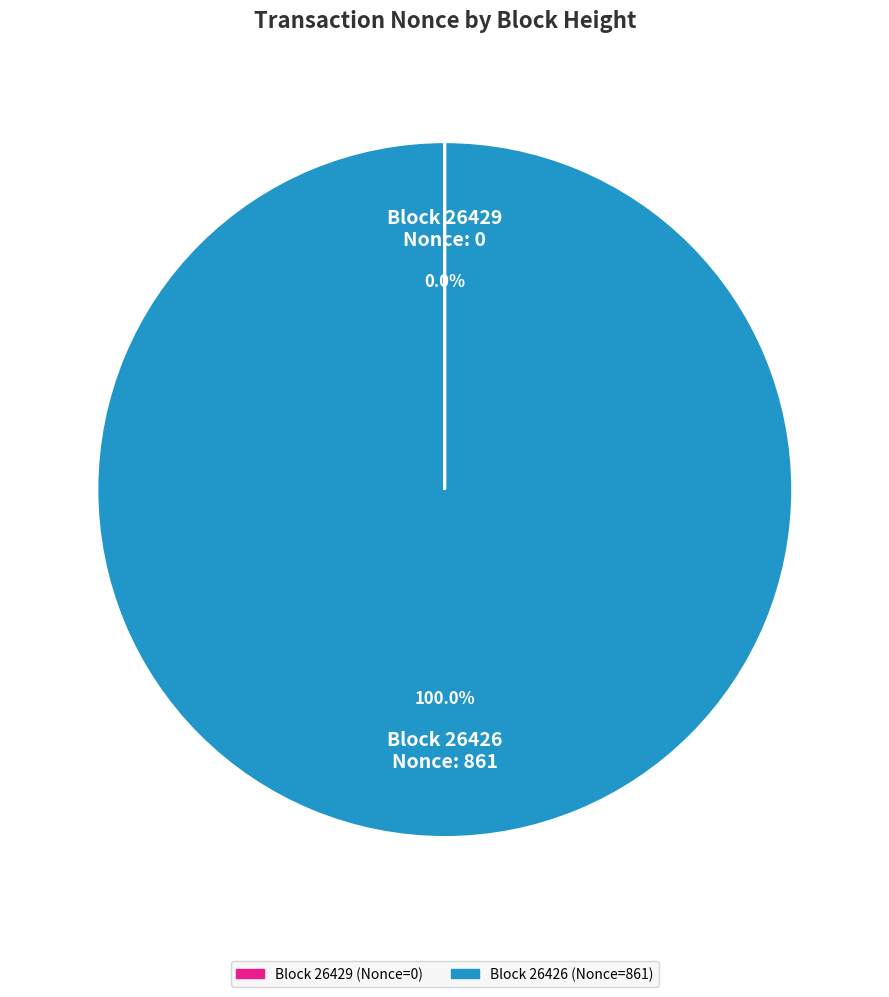

Is there a majority slice in this chart?

Yes